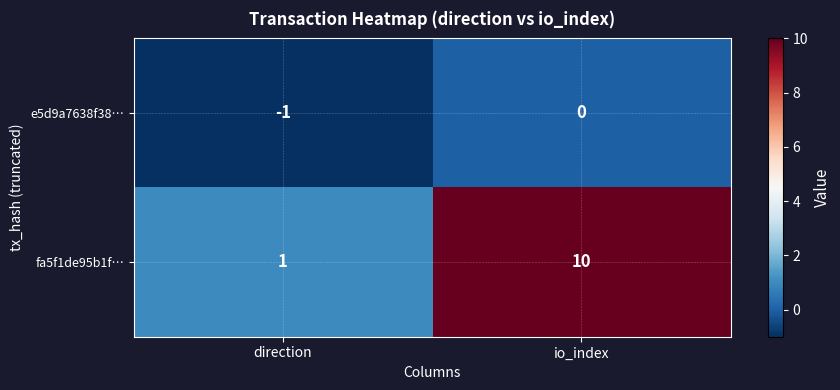

What is the sum of the fa5f1de95b1f… values at io_index and direction?

11